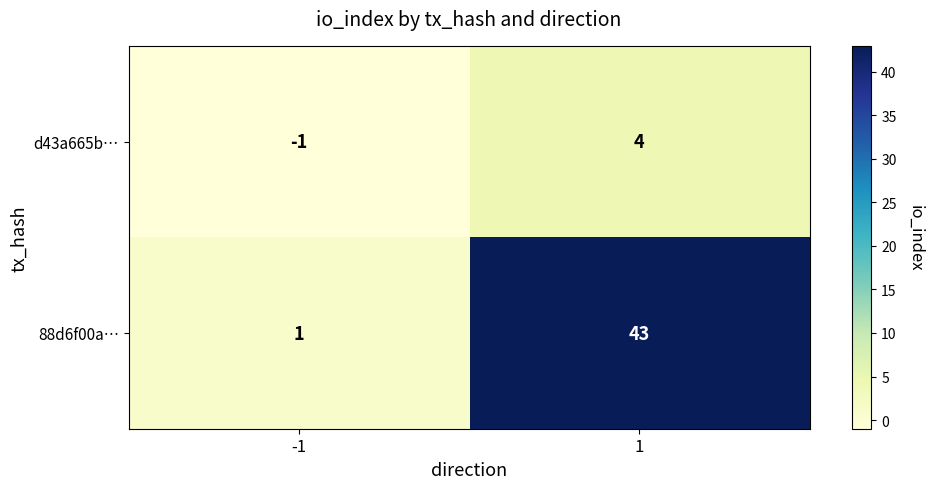

What is the sum of all d43a665b… values?

3